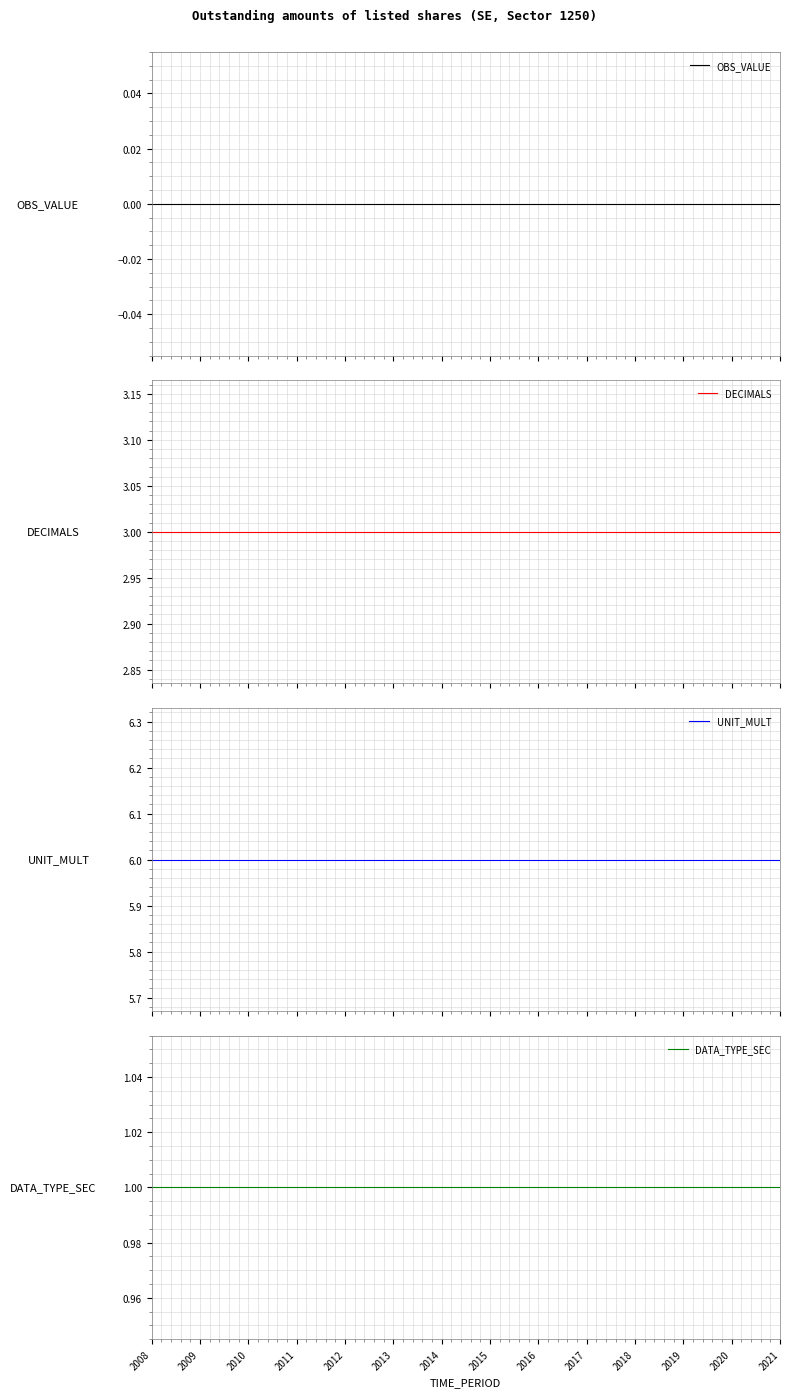

Rank the series by their maximum value, from lowest to highest.

OBS_VALUE, DATA_TYPE_SEC, DECIMALS, UNIT_MULT